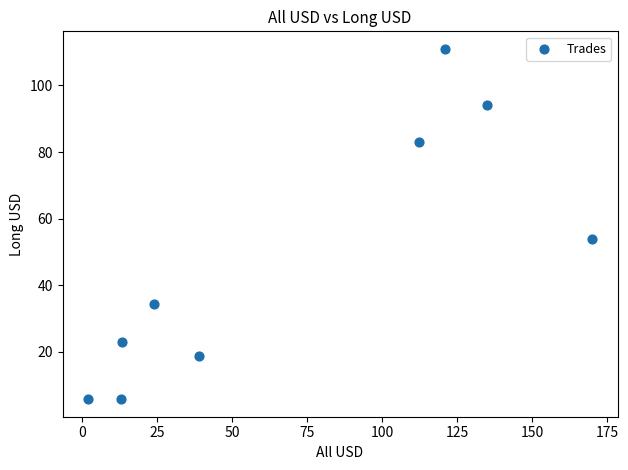

What Y value in the scatter plot is closest to 58?

54.0